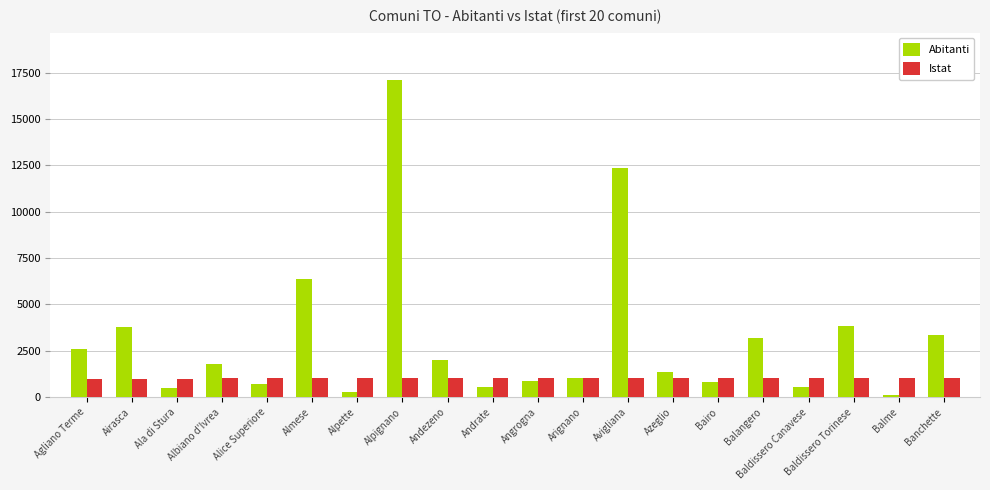

What is the maximum value for Istat?

1020